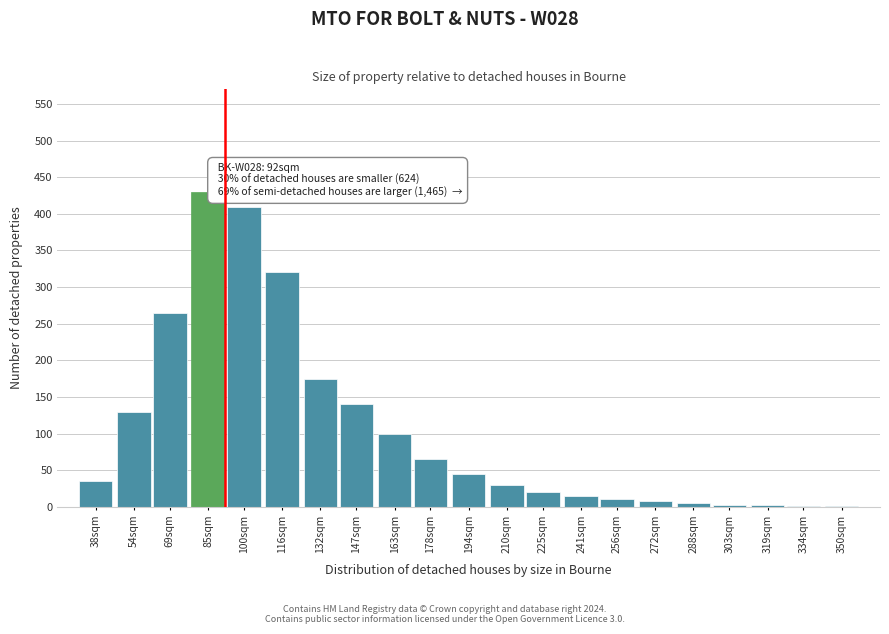

The chart shows a value of 140 at 147sqm. True or false?

True